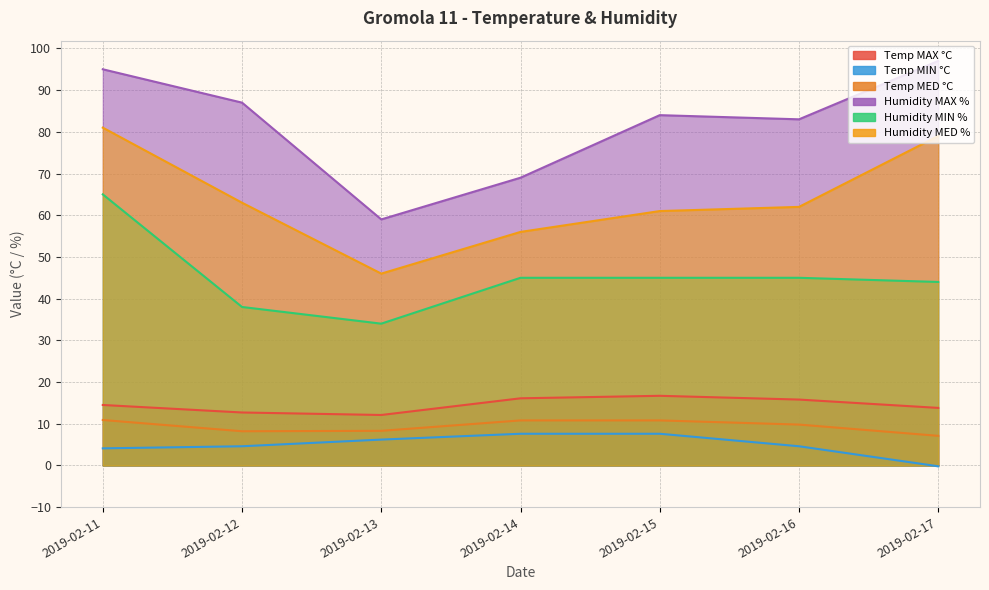

Between 2019-02-11 and 2019-02-13, which is larger?

2019-02-11